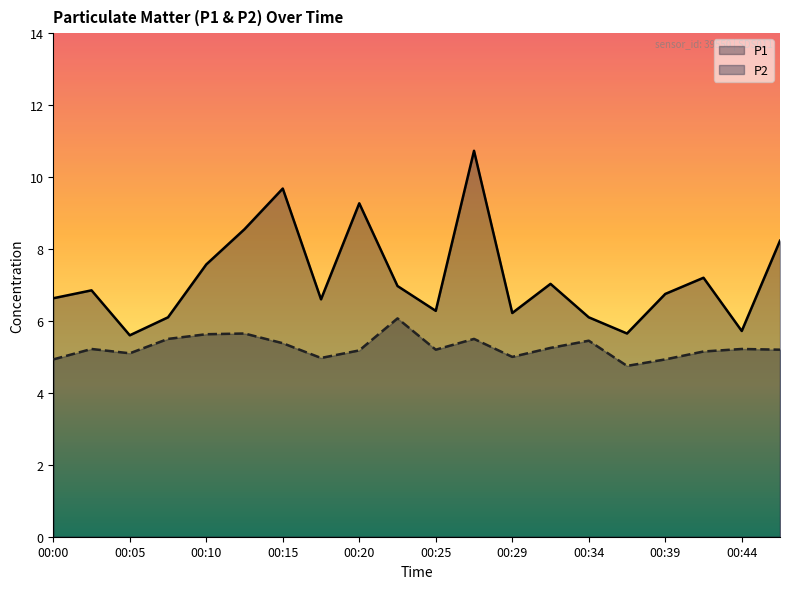

What are all the series names shown in the legend?

P1, P2